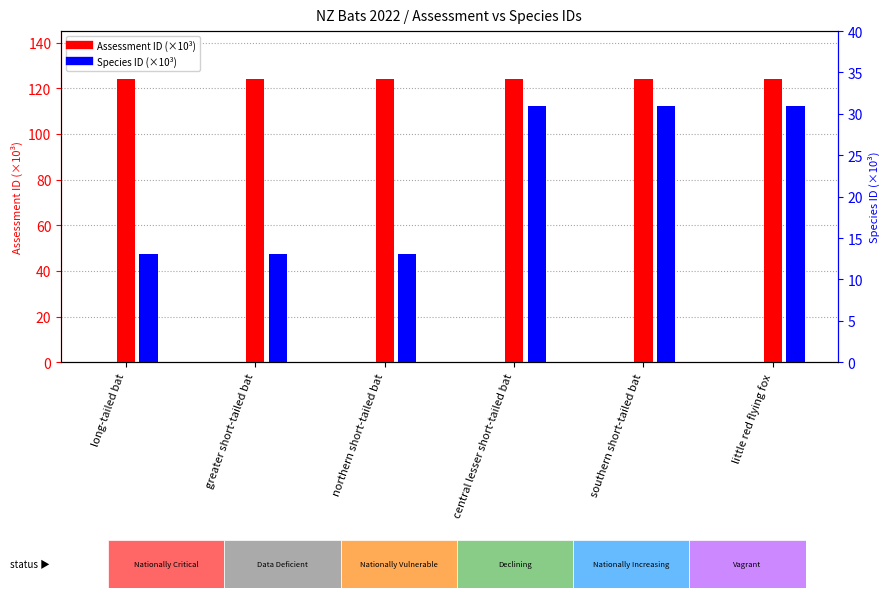

Which series has the largest range (max minus min)?

Species ID (×10³)